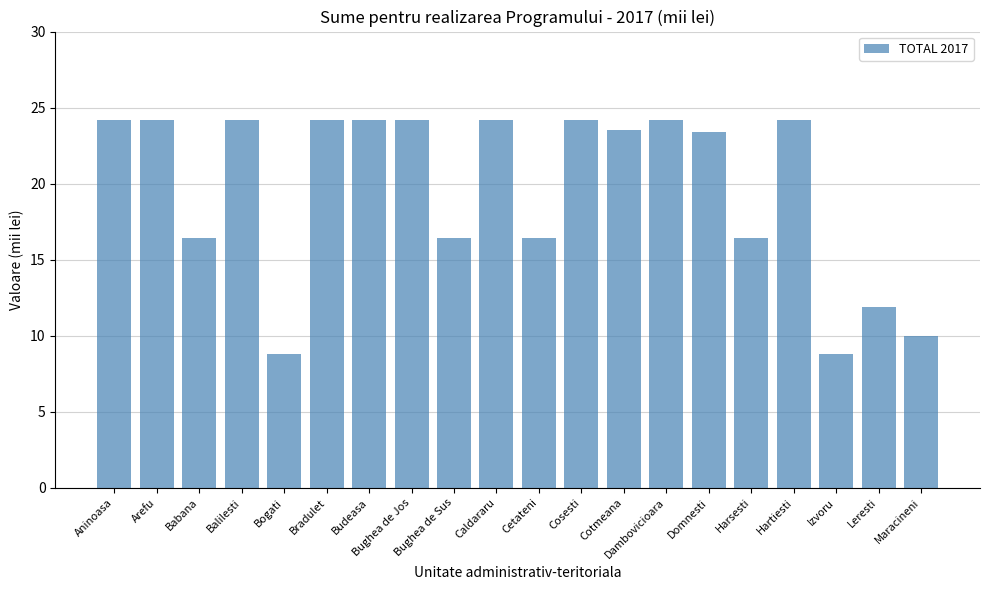

Approximately how many times larger is the value at Cosesti compared to Caldararu?

1.0